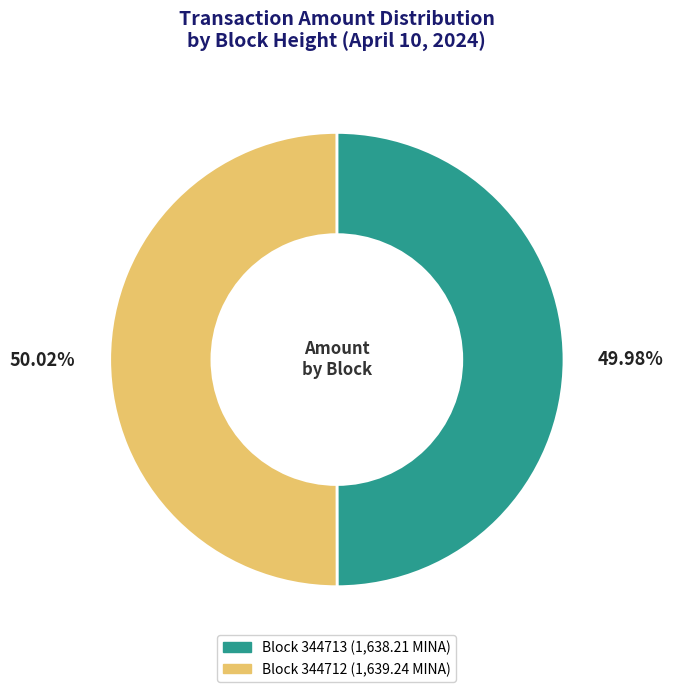

To the nearest percent, what is the average slice percentage?

50%